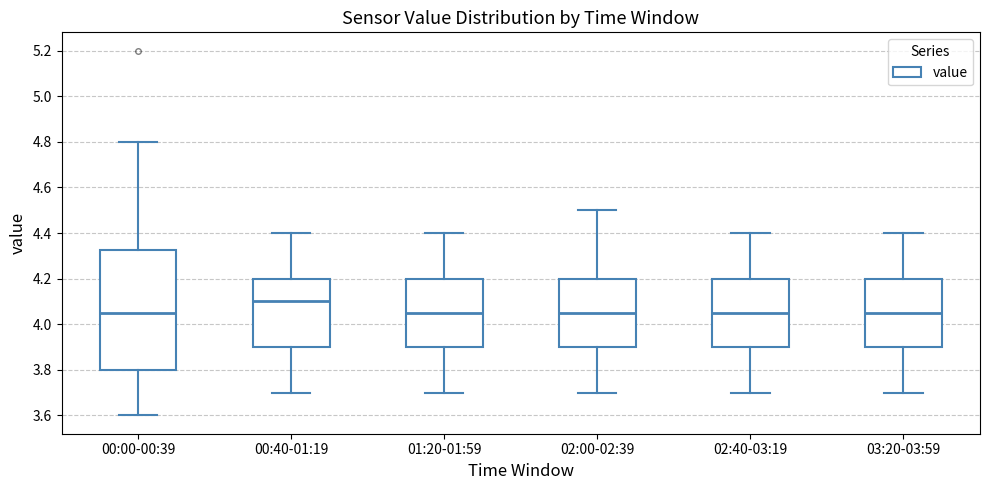

Where does the median line of the box for 01:20-01:59 sit on the y-axis? The values are not printed on the chart, so give them approximately, as read against the axis.

4.06